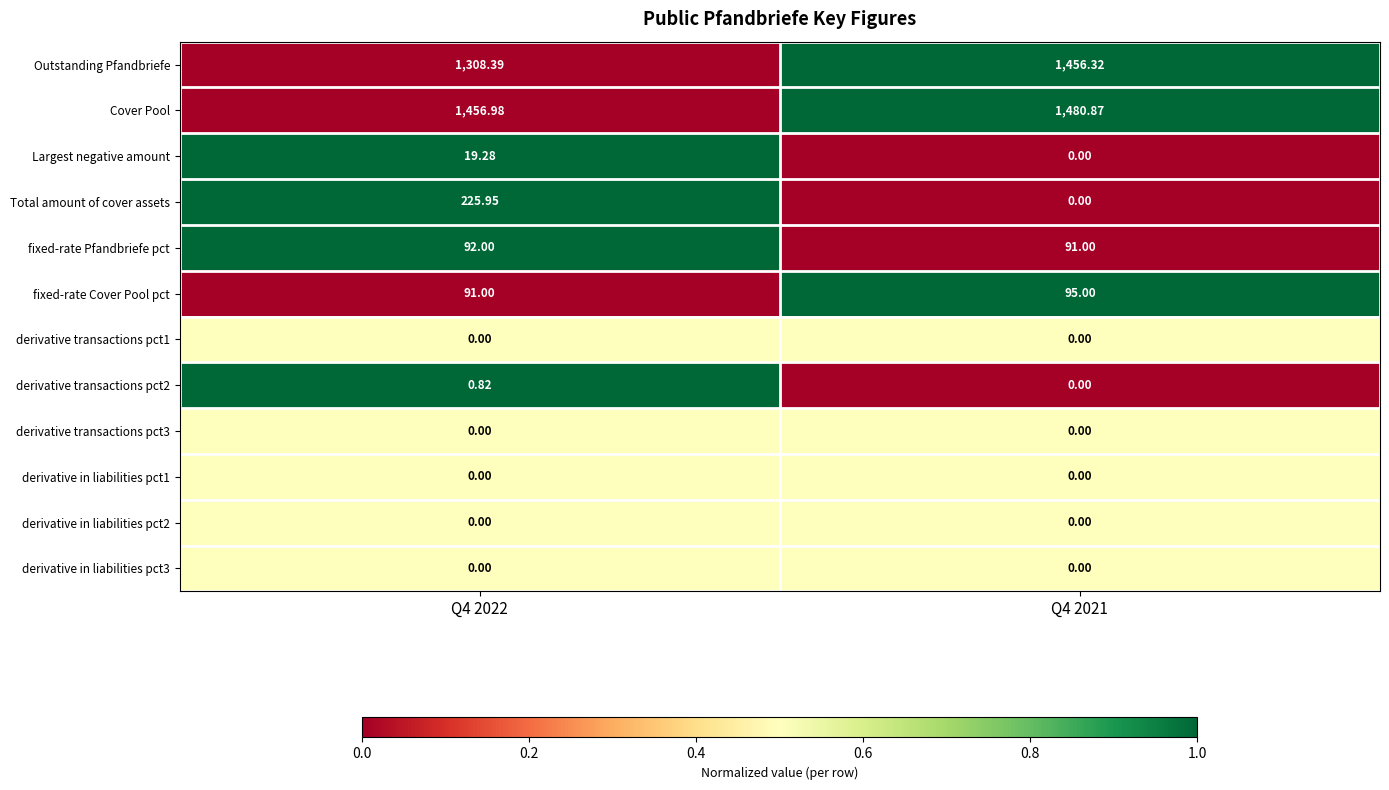

Which series has the largest range (max minus min)?

Total amount of cover assets